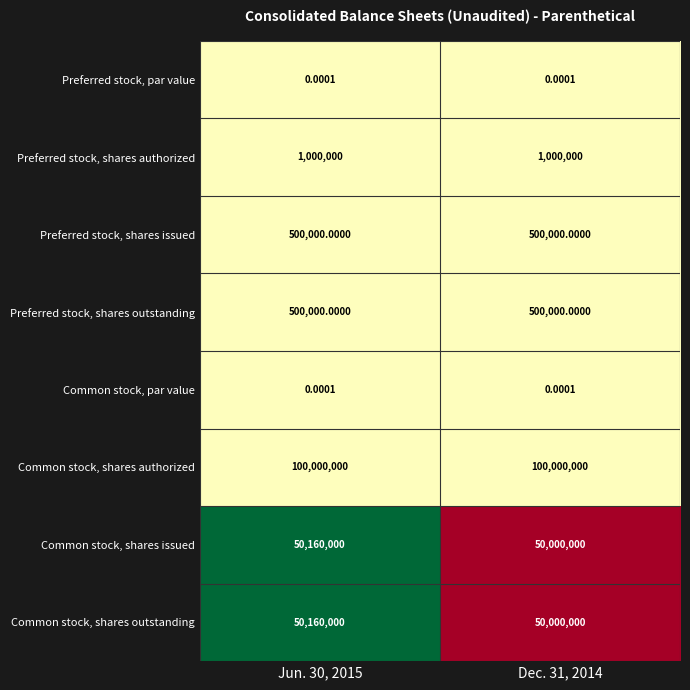

Which series has the largest total across all categories?

Common stock, shares authorized